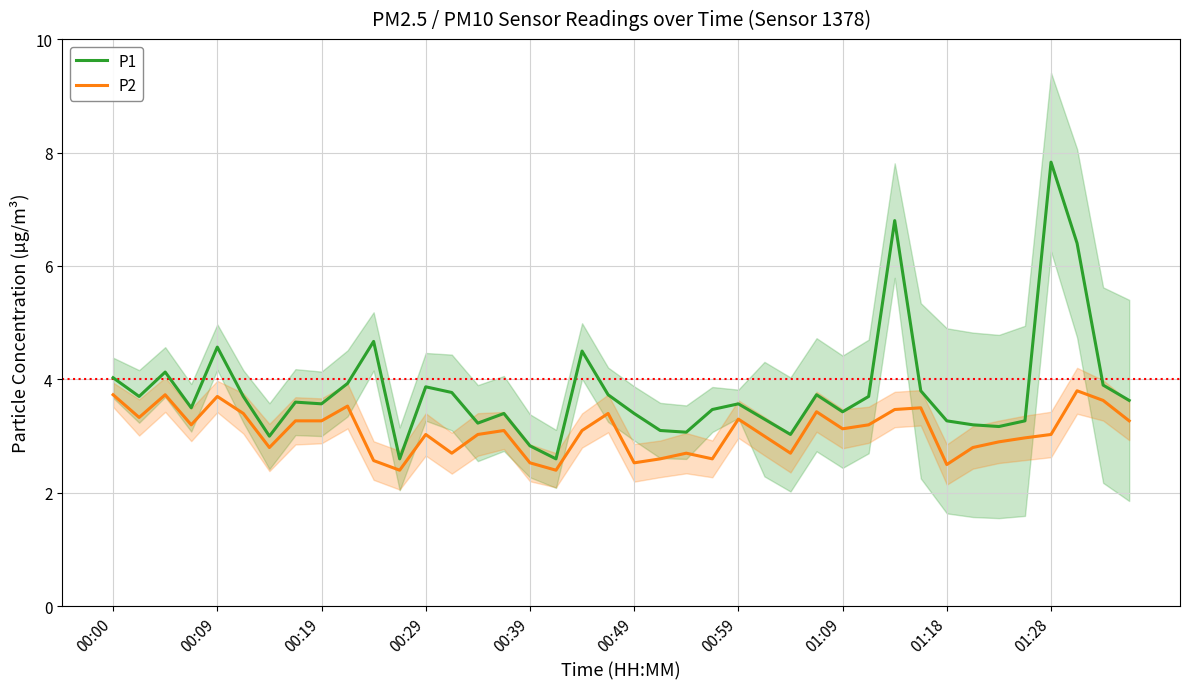

True or false: P2 and P1 intersect in this chart.

False